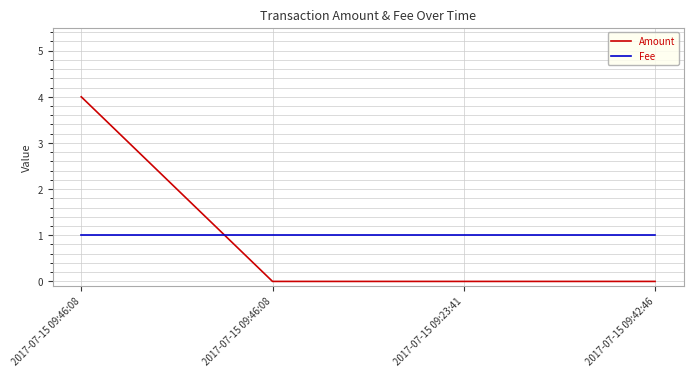

What is the total value across all series at 2017-07-15 09:23:41?

1